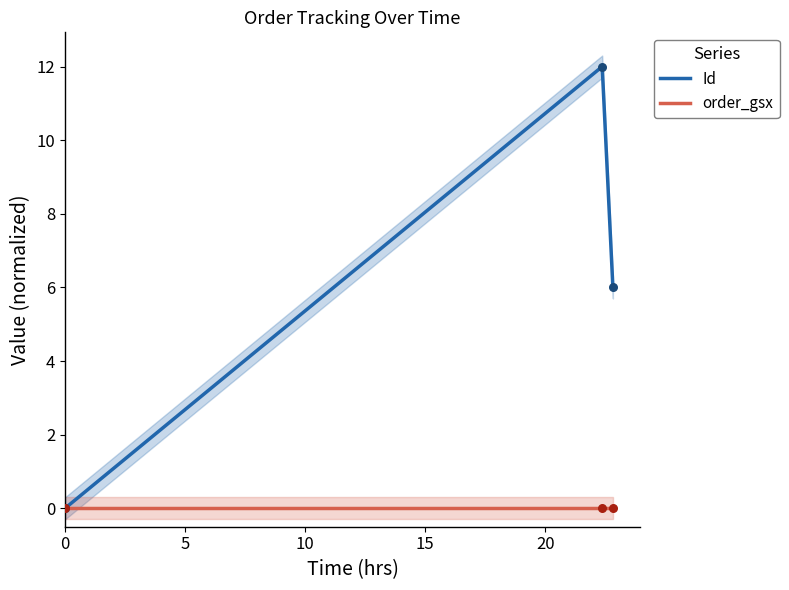

Which series has the largest Y range (max minus min)?

Id